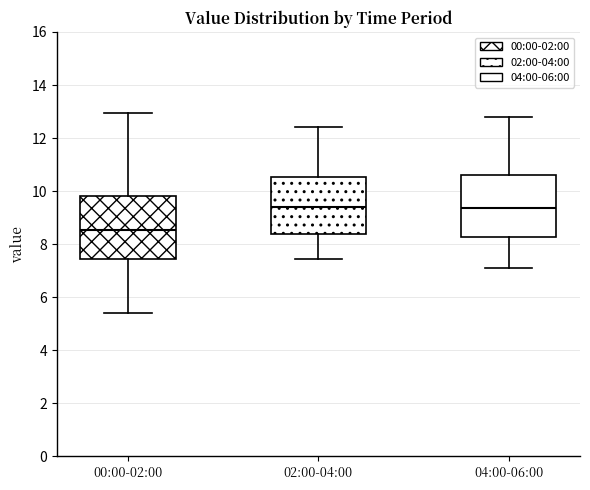

Reading left to right, read every box against the y-axis: the position of its median line, the range the box covers, and the ends of its whiskers. The values are not printed on the chart, so give them approximately, as read against the axis.

00:00-02:00: median 8.6, box 7.4 to 9.8, whiskers 5.4 to 13.0
02:00-04:00: median 9.4, box 8.4 to 10.6, whiskers 7.4 to 12.4
04:00-06:00: median 9.4, box 8.2 to 10.6, whiskers 7.2 to 12.8